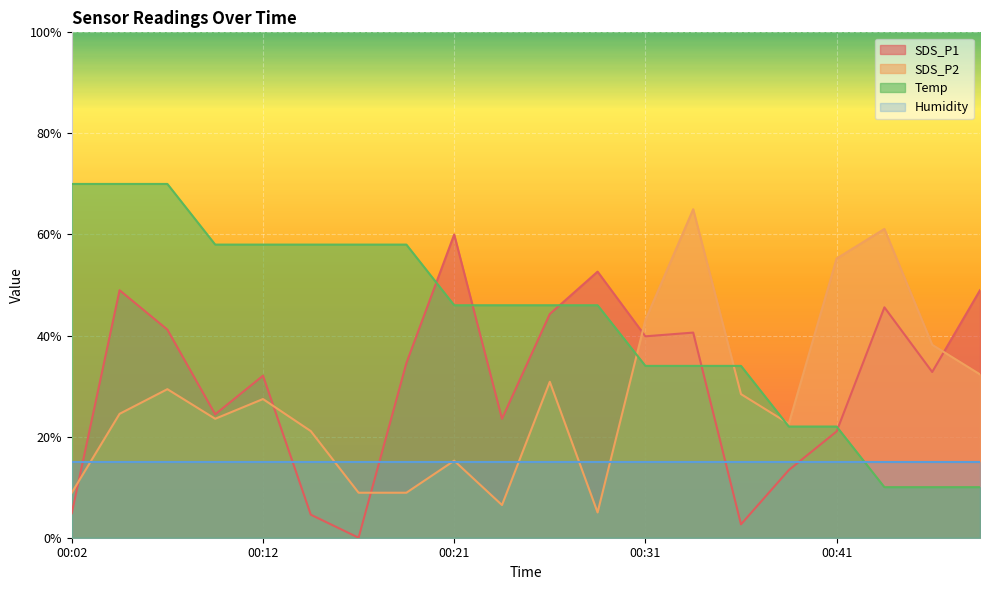

Which series changed the most between 00:39 and 00:49?

SDS_P1